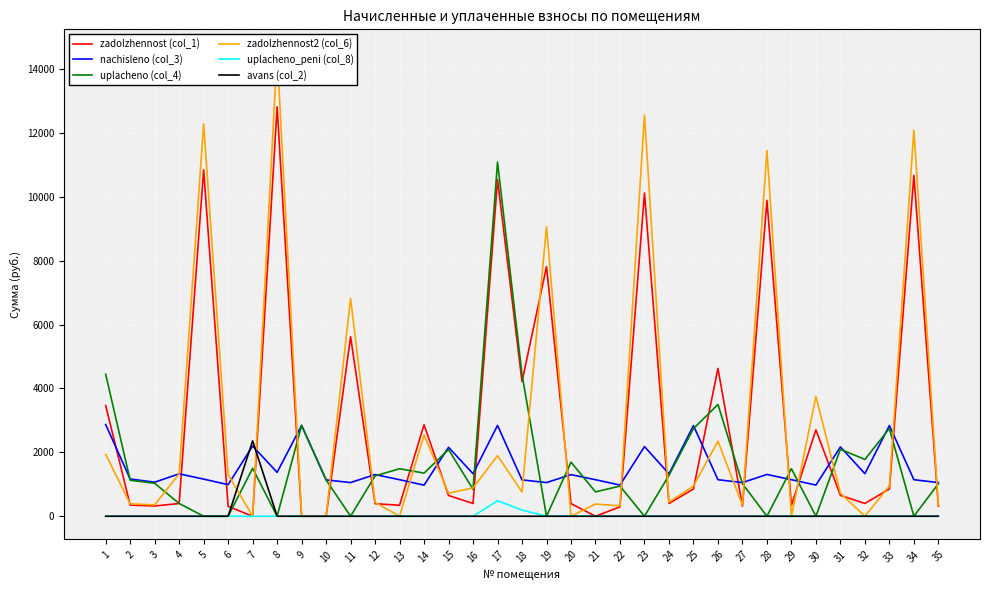

Which label corresponds to the smallest value in the chart?

7